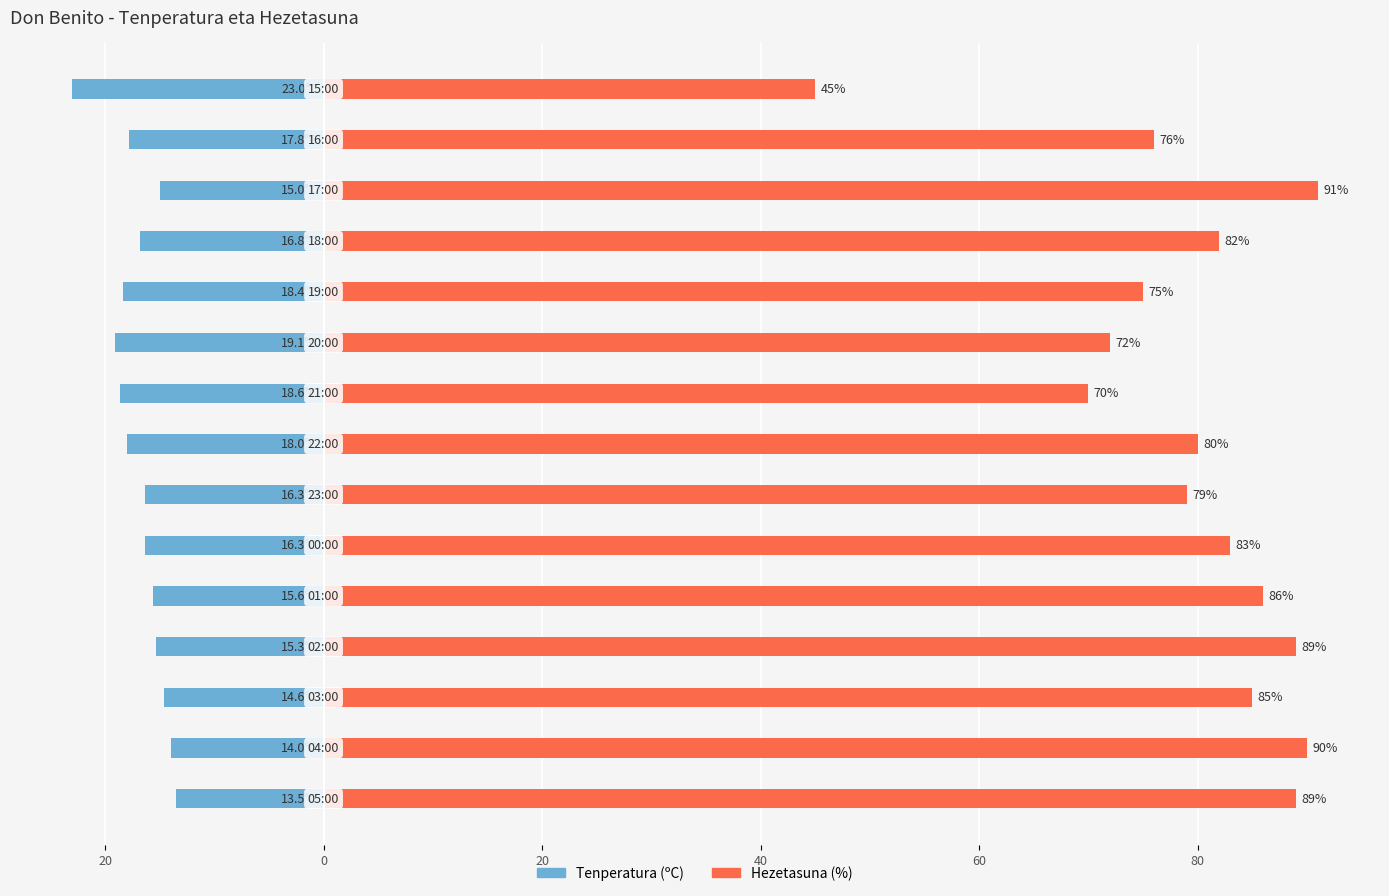

How many values in the Tenperatura (ºC) series are below -16?

9